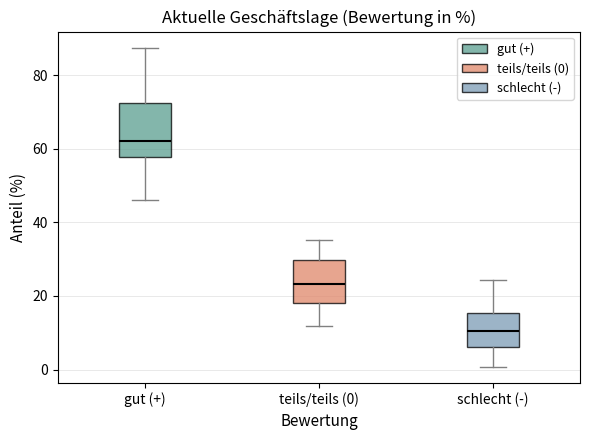

Where does the median line of the box for gut (+) sit on the y-axis? The values are not printed on the chart, so give them approximately, as read against the axis.

62